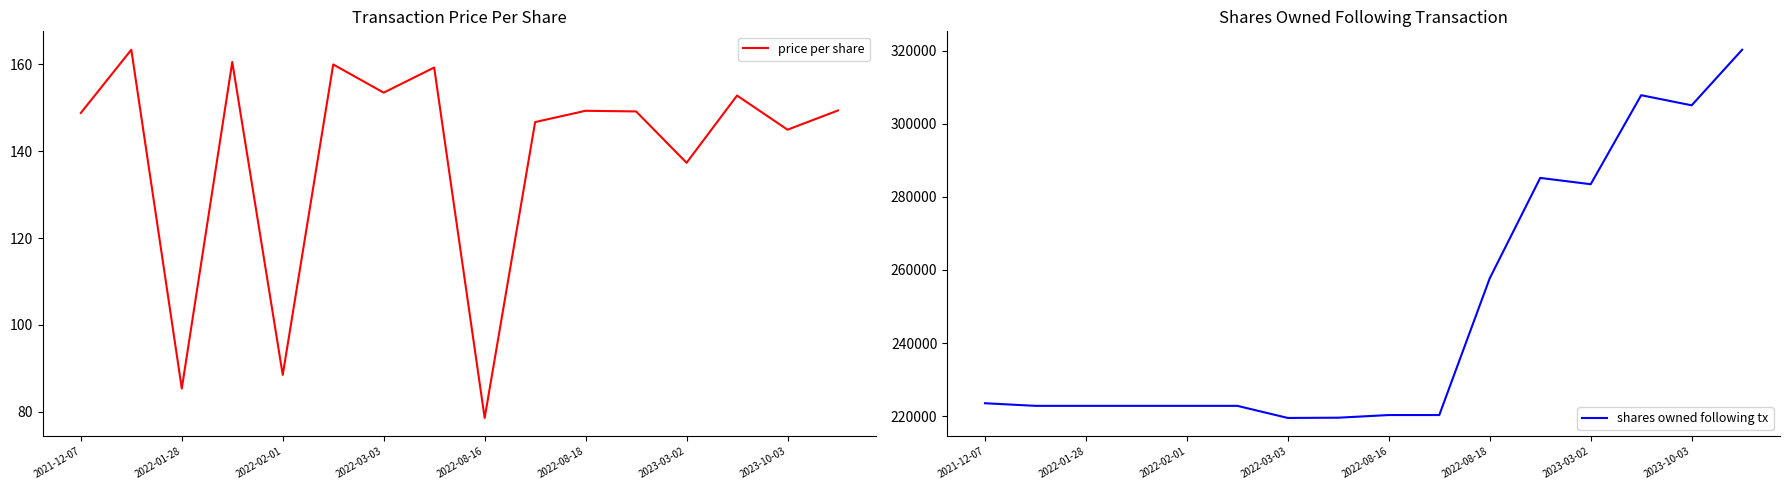

What is the minimum value shown in the chart?

78.5